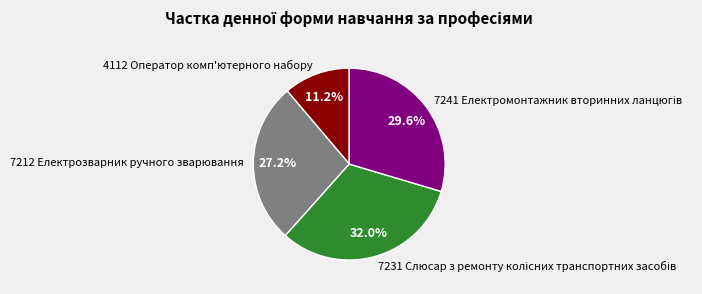

Count the number of slices in the pie.

4